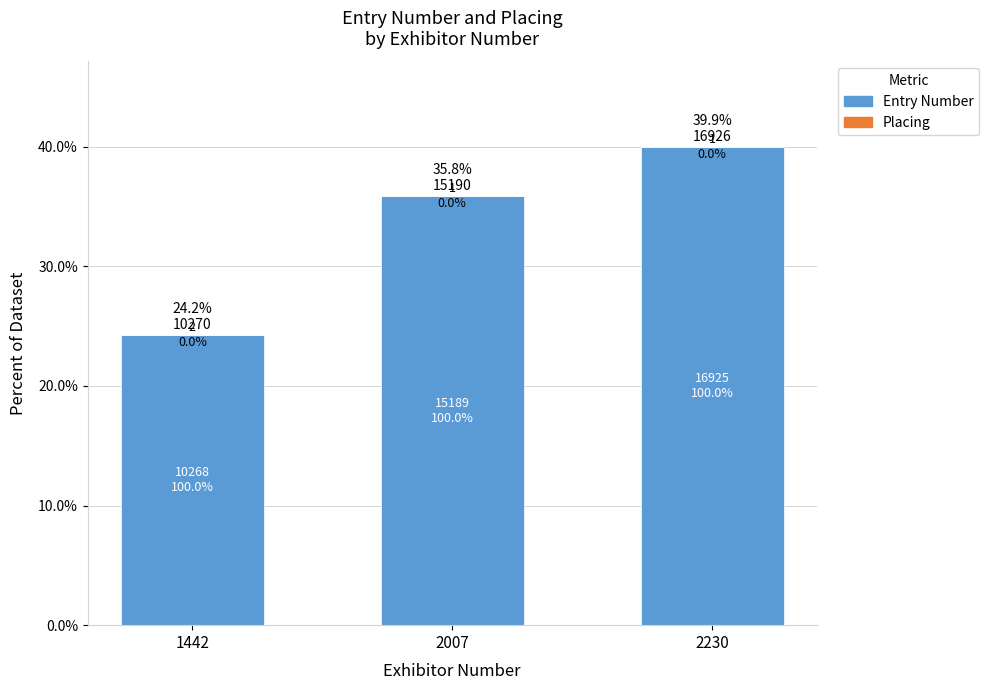

The value of Entry Number at 2007 is 35.8. True or false?

True